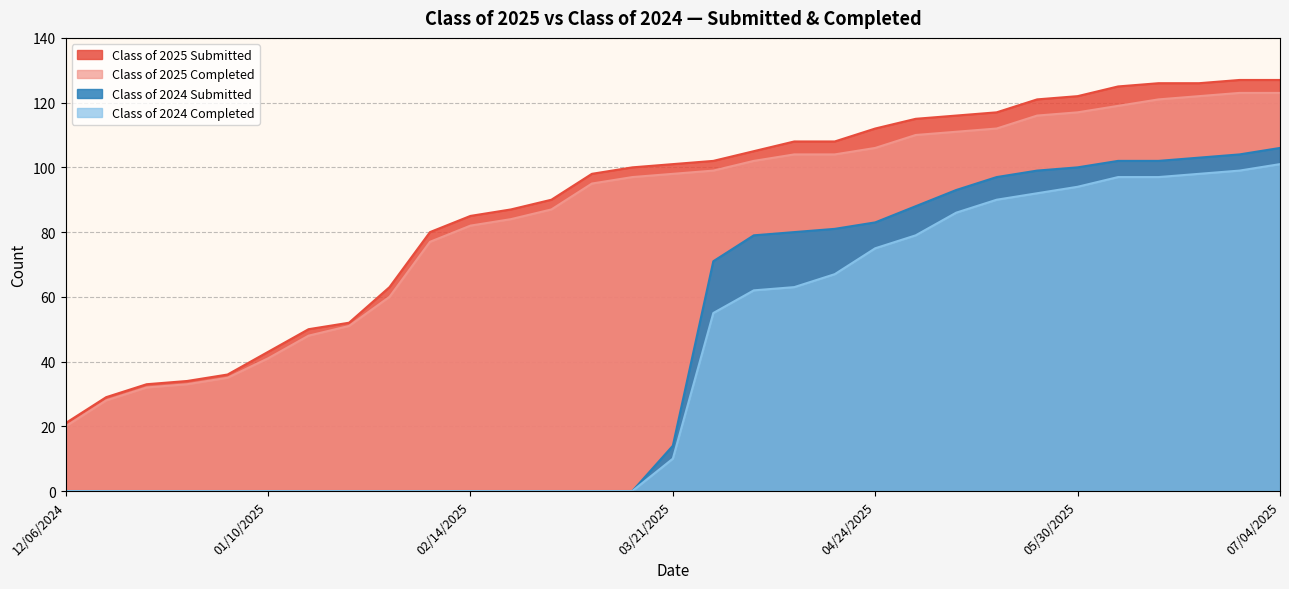

What is the sum of the Class of 2024 Completed values at 12/20/2024 and 04/24/2025?

75